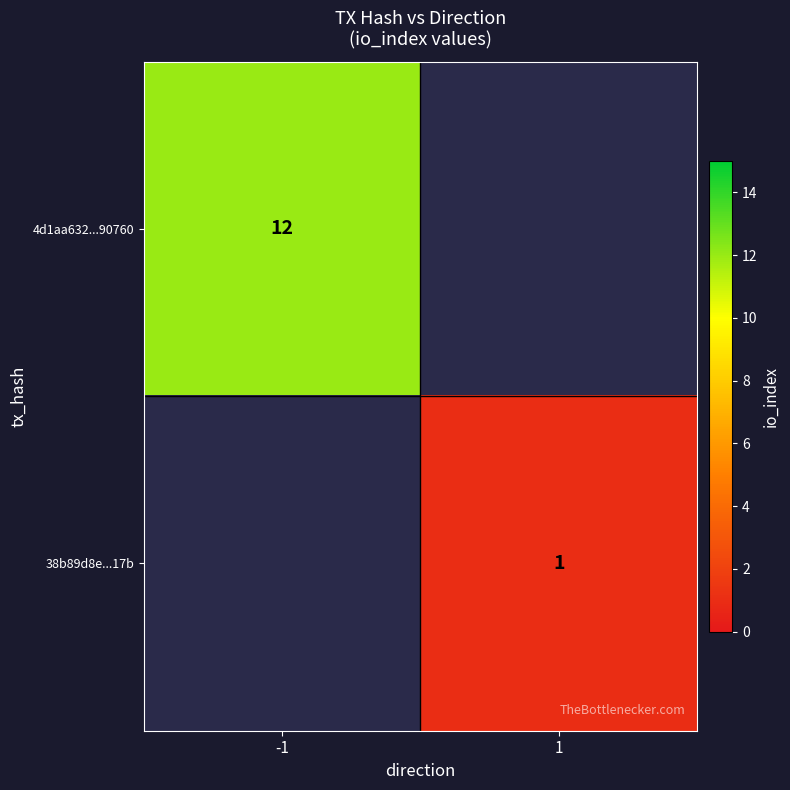

Is the value of 38b89d8e...17b at 1 greater than the value of 4d1aa632...90760 at -1?

No